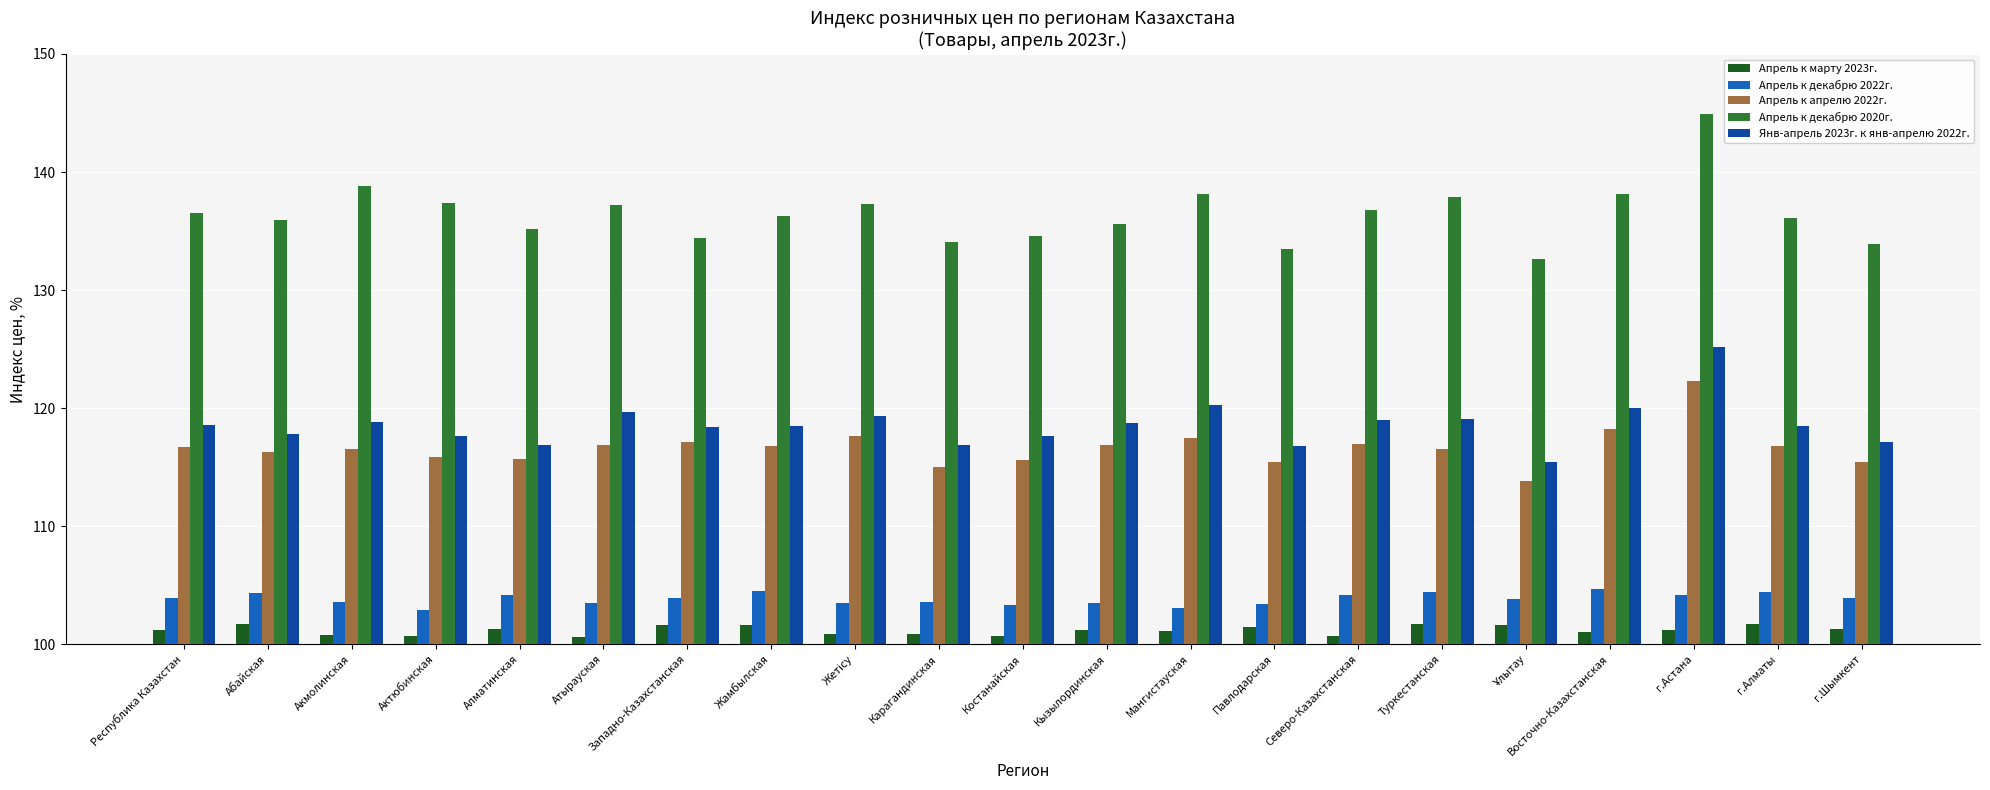

How many distinct data groups are displayed?

5